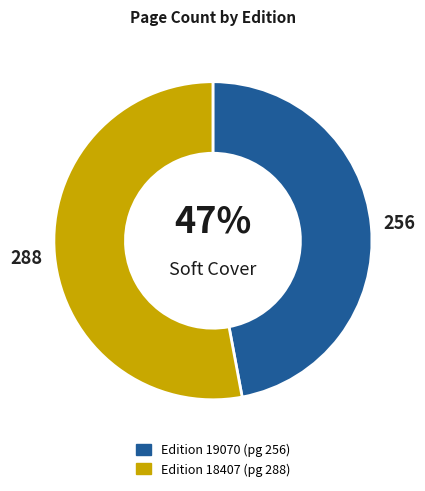

How many slices are in this pie chart?

2